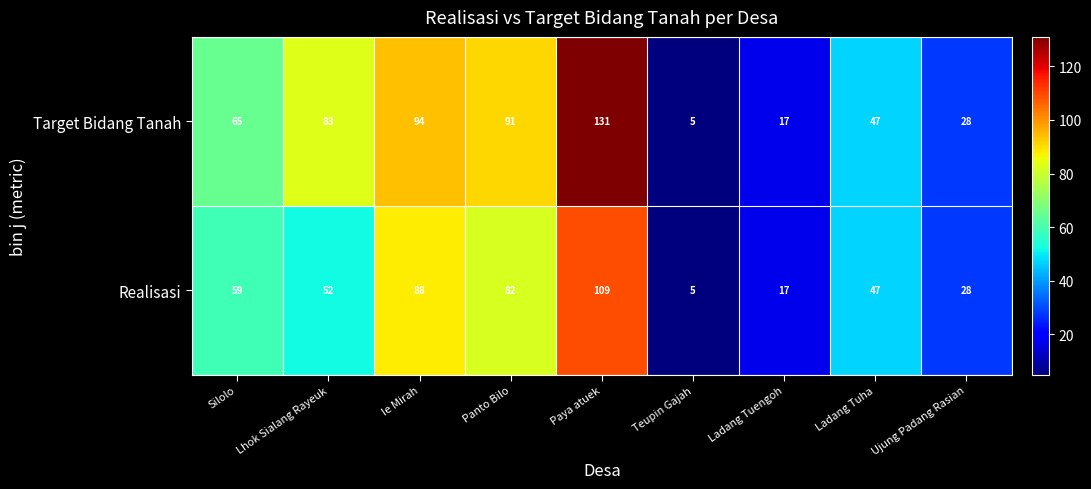

What is the sum of the Target Bidang Tanah values at Ie Mirah and Teupin Gajah?

99